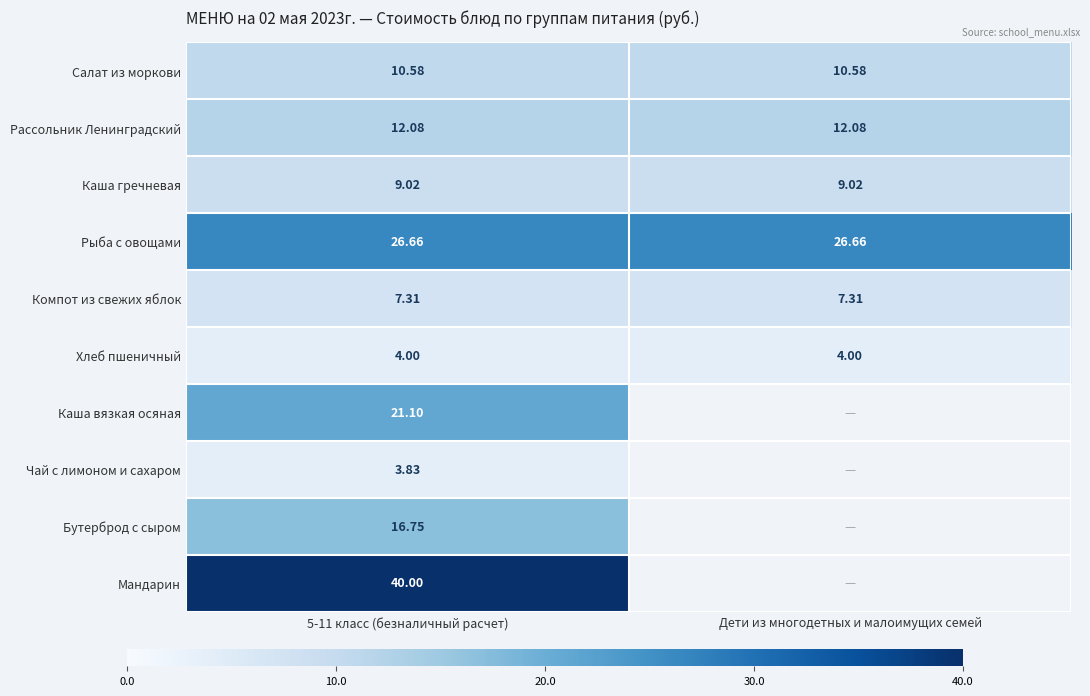

Is the value of Чай с лимоном и сахаром at 5-11 класс (безналичный расчет) greater than the value of Мандарин at 5-11 класс (безналичный расчет)?

No